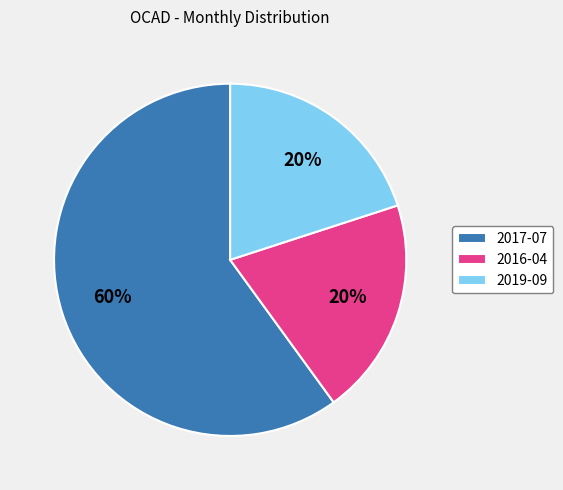

What is the ratio of the value at 2016-04 to the value at 2017-07?

0.3